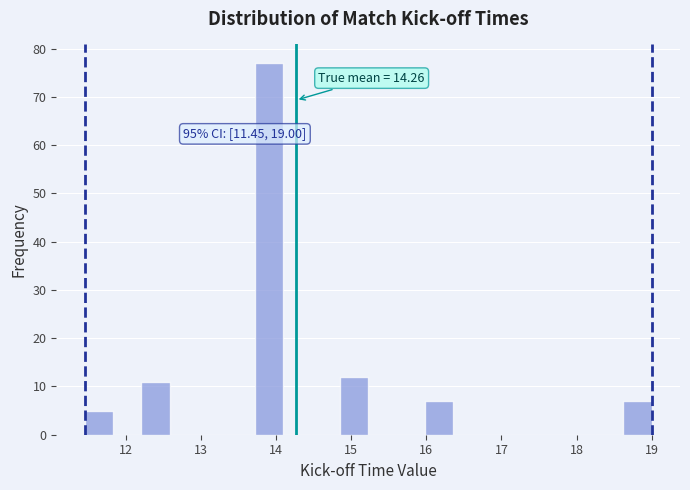

Read against the x-axis, roughly where is the centre of the tallest bar?

13.9